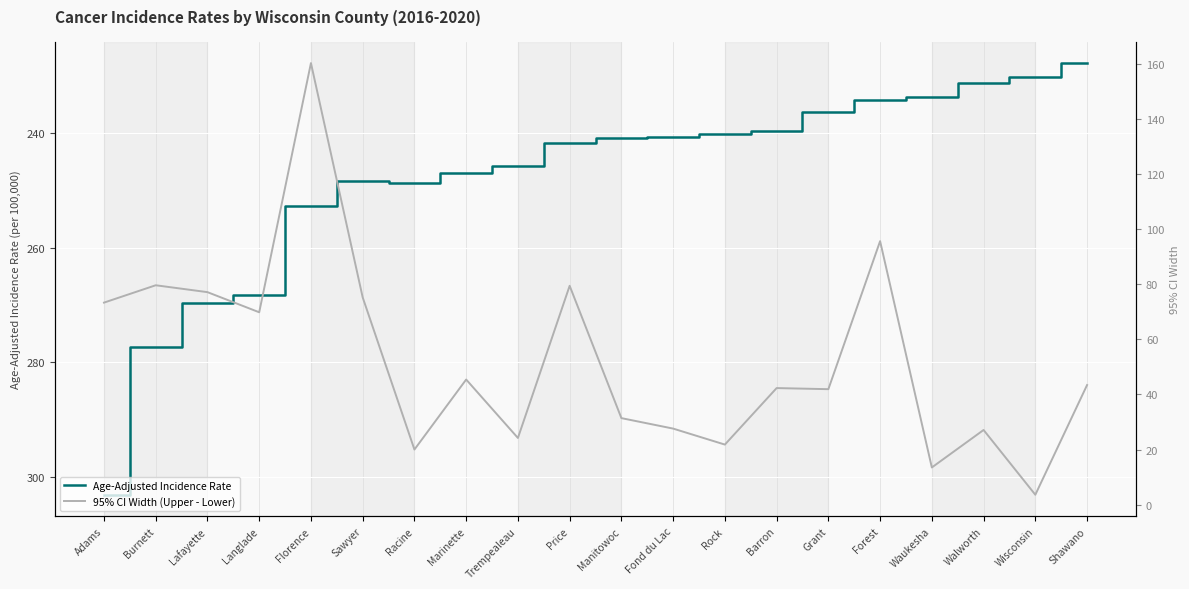

Rank the categories by 95% CI Width (Upper - Lower) value from lowest to highest.

Wisconsin, Waukesha, Racine, Rock, Trempealeau, Walworth, Fond du Lac, Manitowoc, Grant, Barron, Shawano, Marinette, Langlade, Adams, Sawyer, Lafayette, Price, Burnett, Forest, Florence